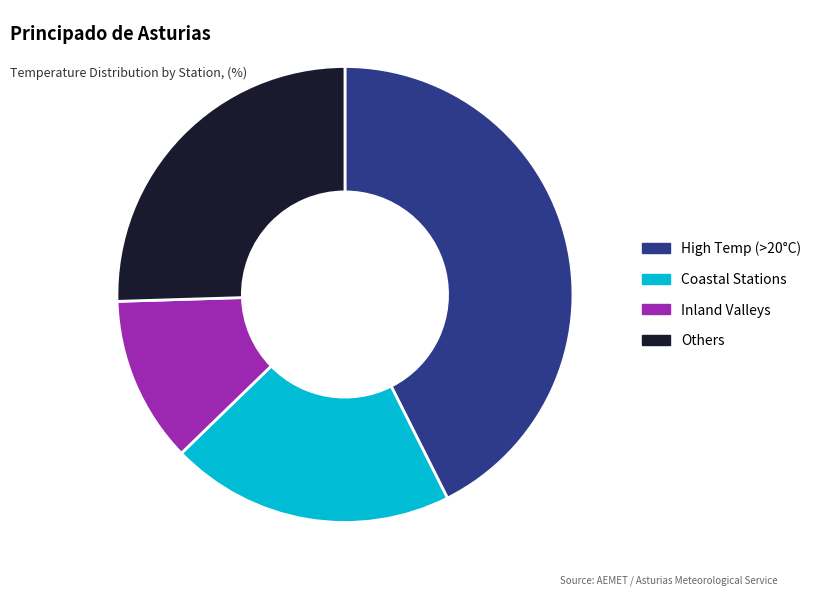

Rank the categories by value from highest to lowest.

High Temp (>20°C), Others, Coastal Stations, Inland Valleys